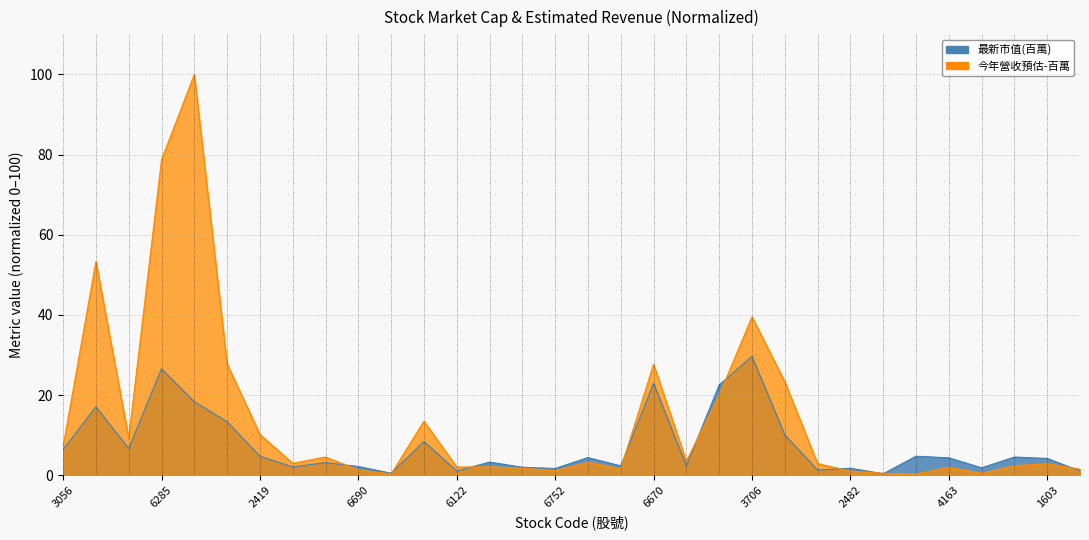

Reading right to left, list all the values displayed in this chart.

最新市值(百萬): 1.1	4.2	4.5	1.9	4.3	4.7	0.4	1.7	1.3	10.1	29.7	22.5	2.3	22.9	2.3	4.4	1.7	2.0	3.3	1.1	8.4	0.5	2.2	3.2	2.1	4.7	13.3	18.3	26.6	6.7	17.1	6.4
今年營收預估-百萬: 1.5	2.9	2.4	0.5	2.0	0.3	0.5	1.0	2.9	23.3	39.5	20.0	3.5	27.7	1.6	3.3	1.2	1.7	2.1	2.0	13.5	0.3	1.3	4.5	3.0	10.2	27.8	100.0	78.7	9.3	53.3	7.2